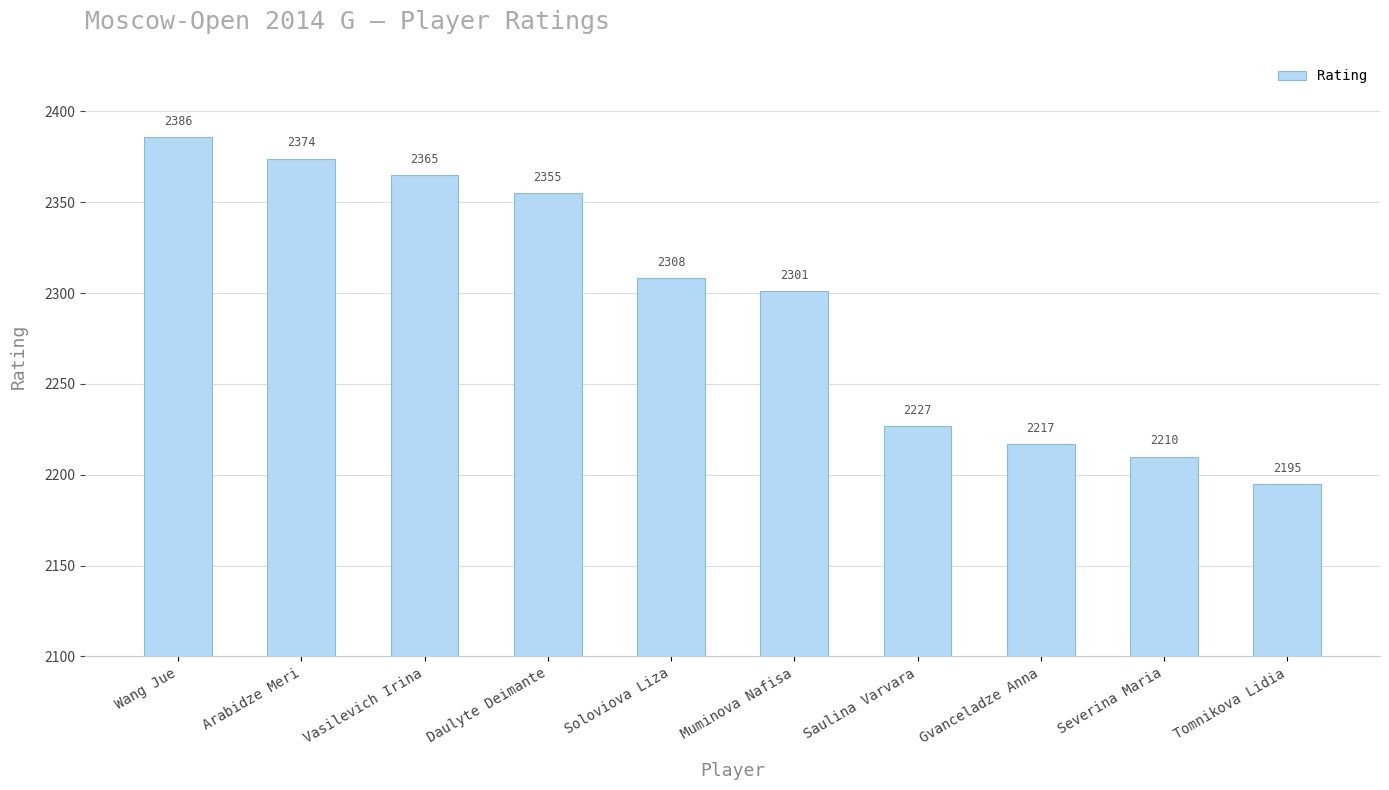

What is the change in value from Vasilevich Irina to Saulina Varvara?

-138